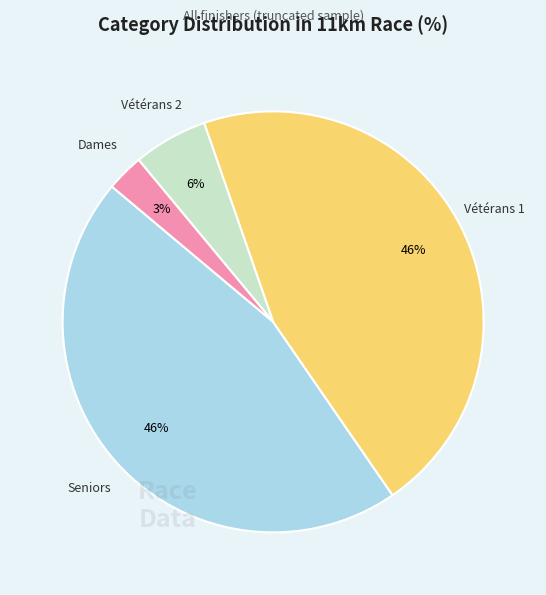

Is there any slice that represents more than half of the pie?

No